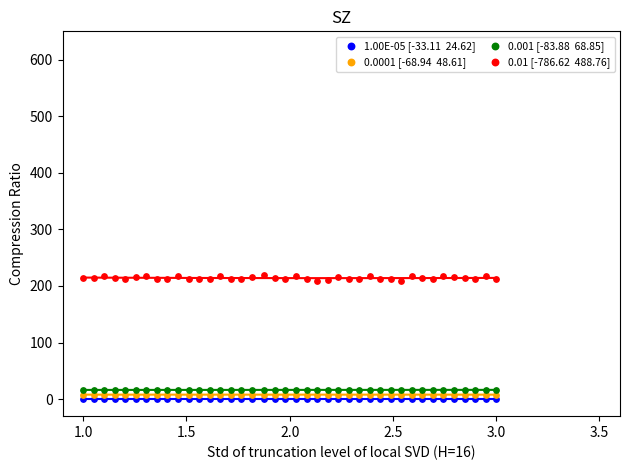

Across all data points, what is the range of Y values (max minus min)?

218.8